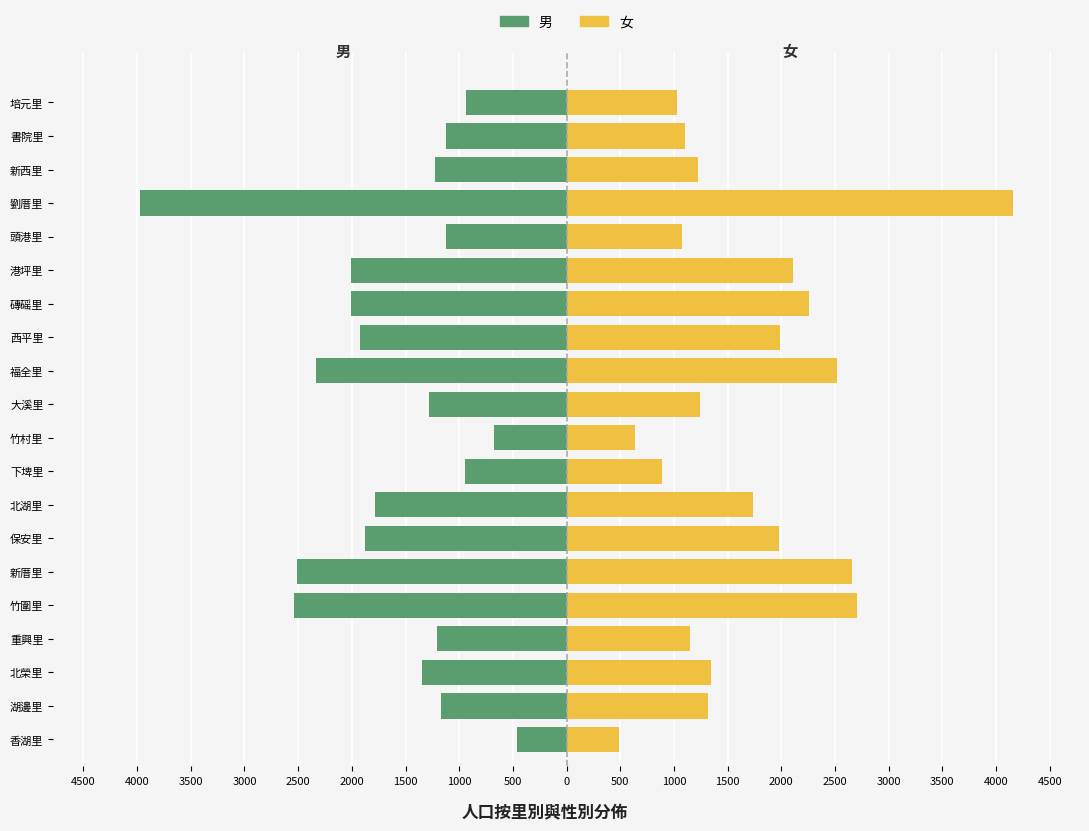

What is the difference between the maximum and minimum values in the 女 series?

3669